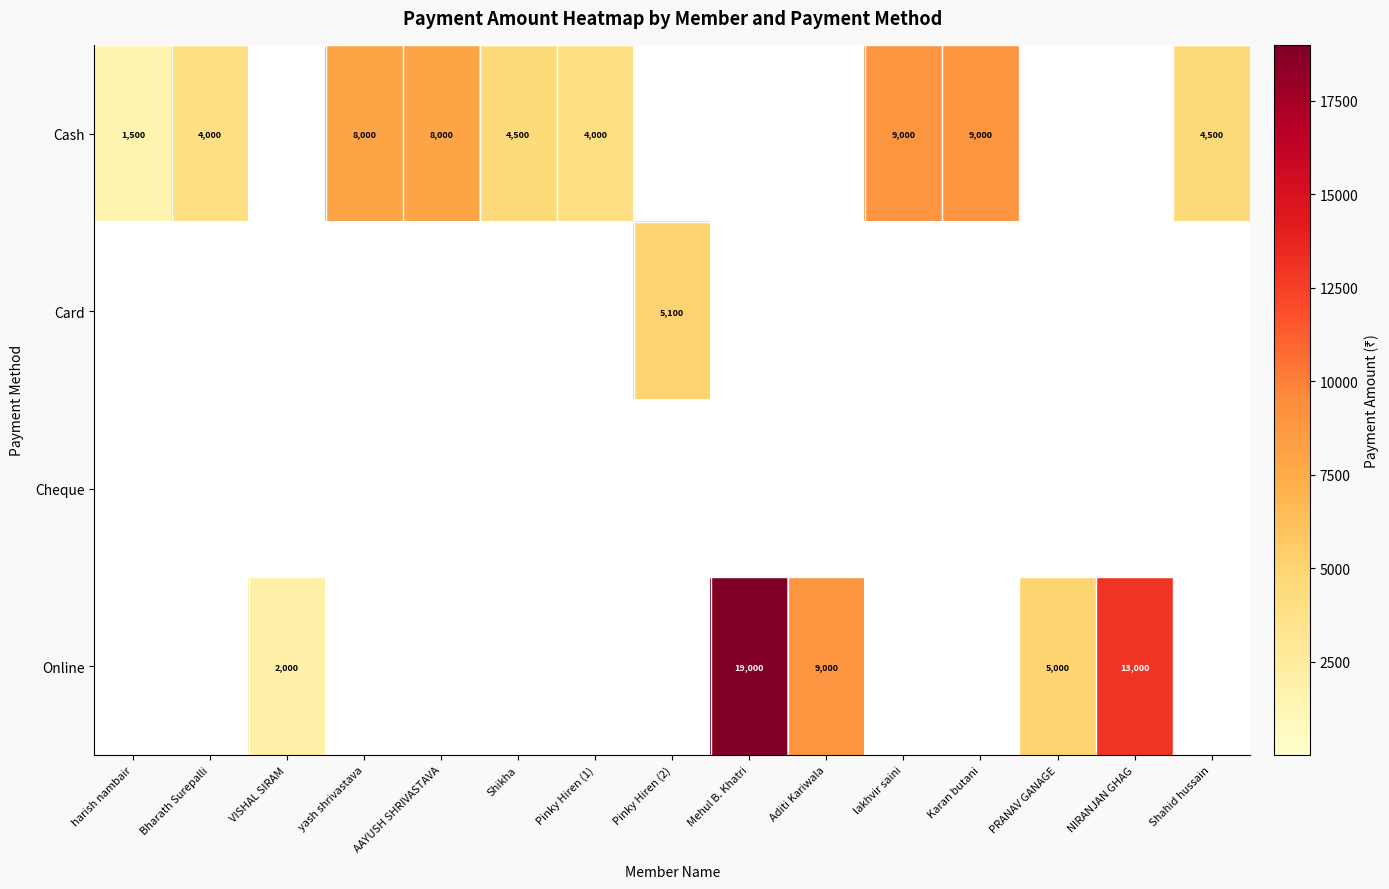

The Cash series shows 2603 at yash shrivastava. True or false?

False